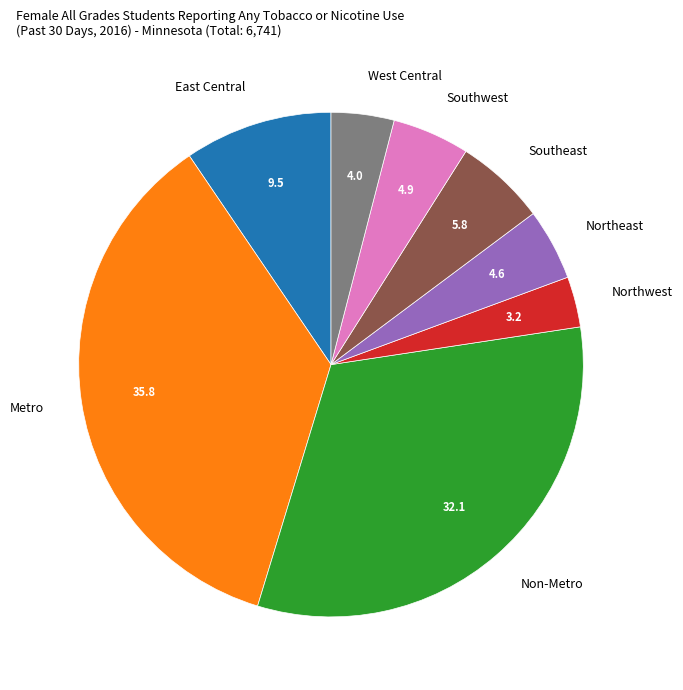

Which has a higher value, West Central or Southeast?

Southeast